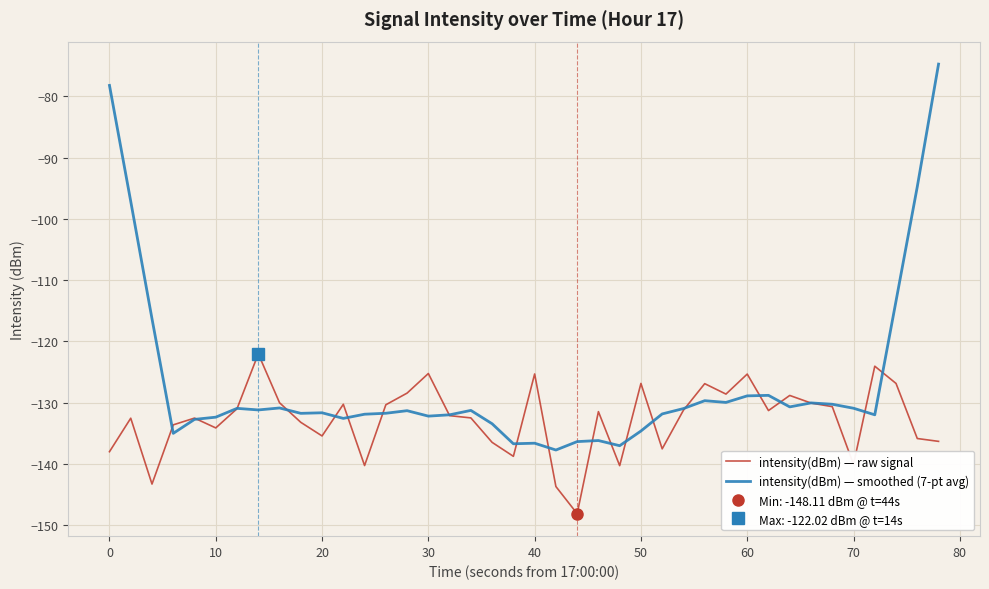

What are all the series names shown in the legend?

intensity(dBm) — raw signal, intensity(dBm) — smoothed (7-pt avg)